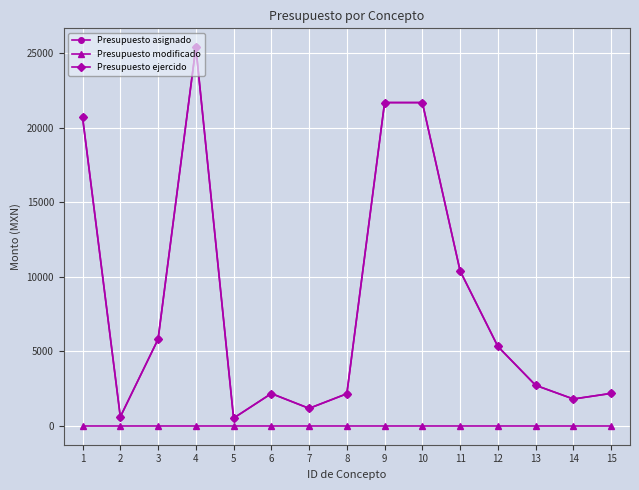

Does the chart have visible grid lines?

Yes